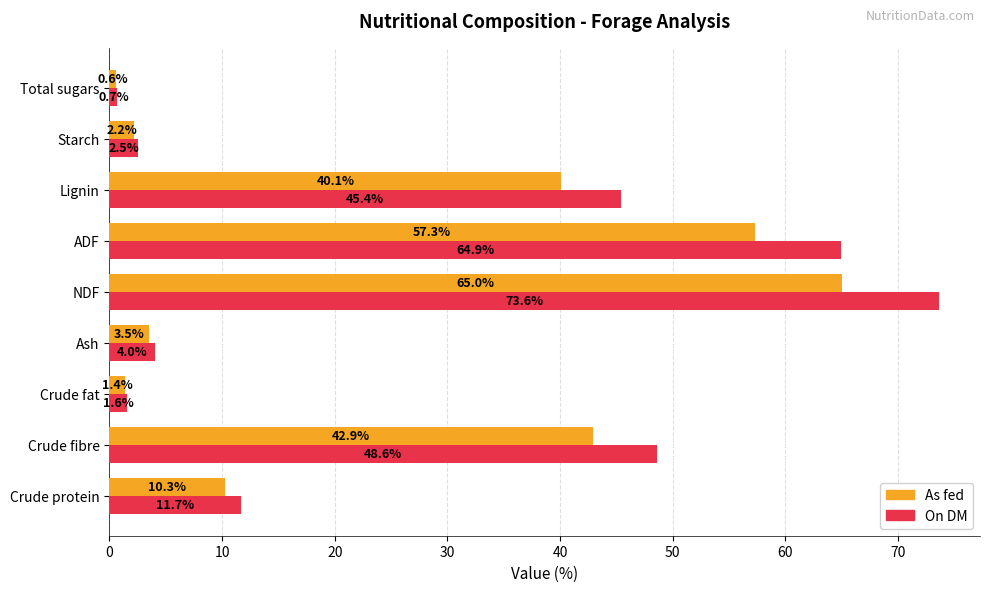

The As fed series shows 40.1 at Lignin. True or false?

True